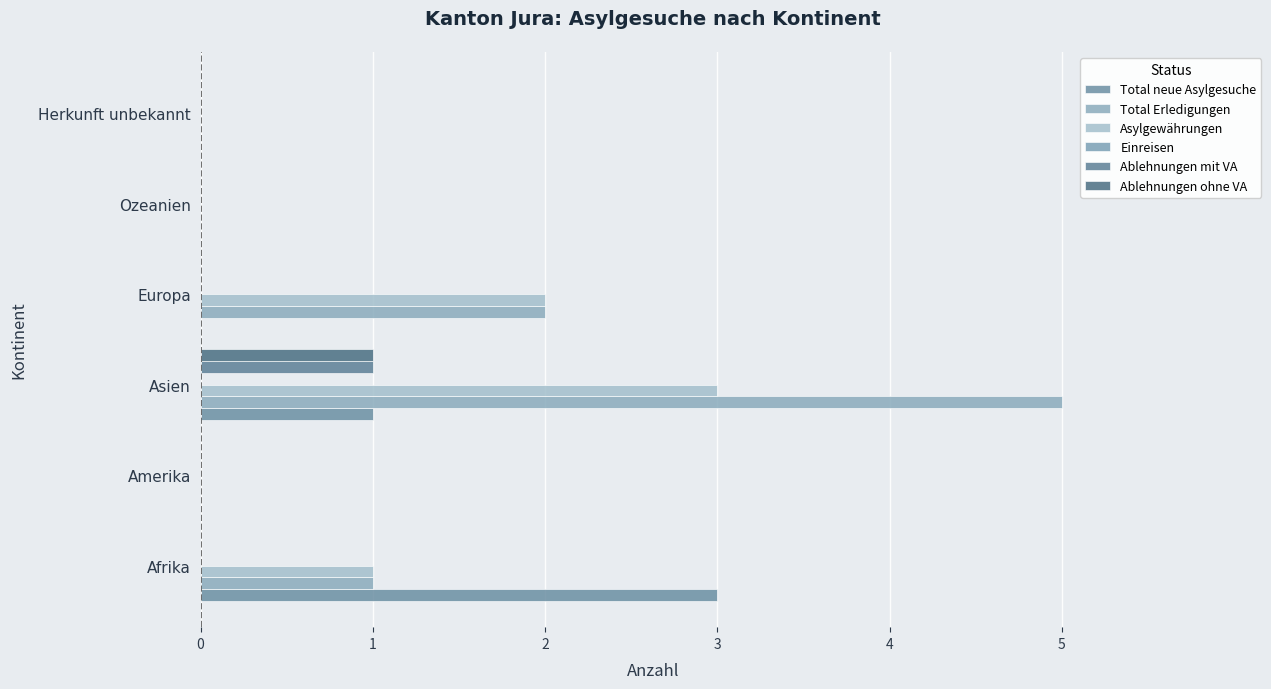

What is the value of the Total Erledigungen bar at the 3rd from the left?

5.0